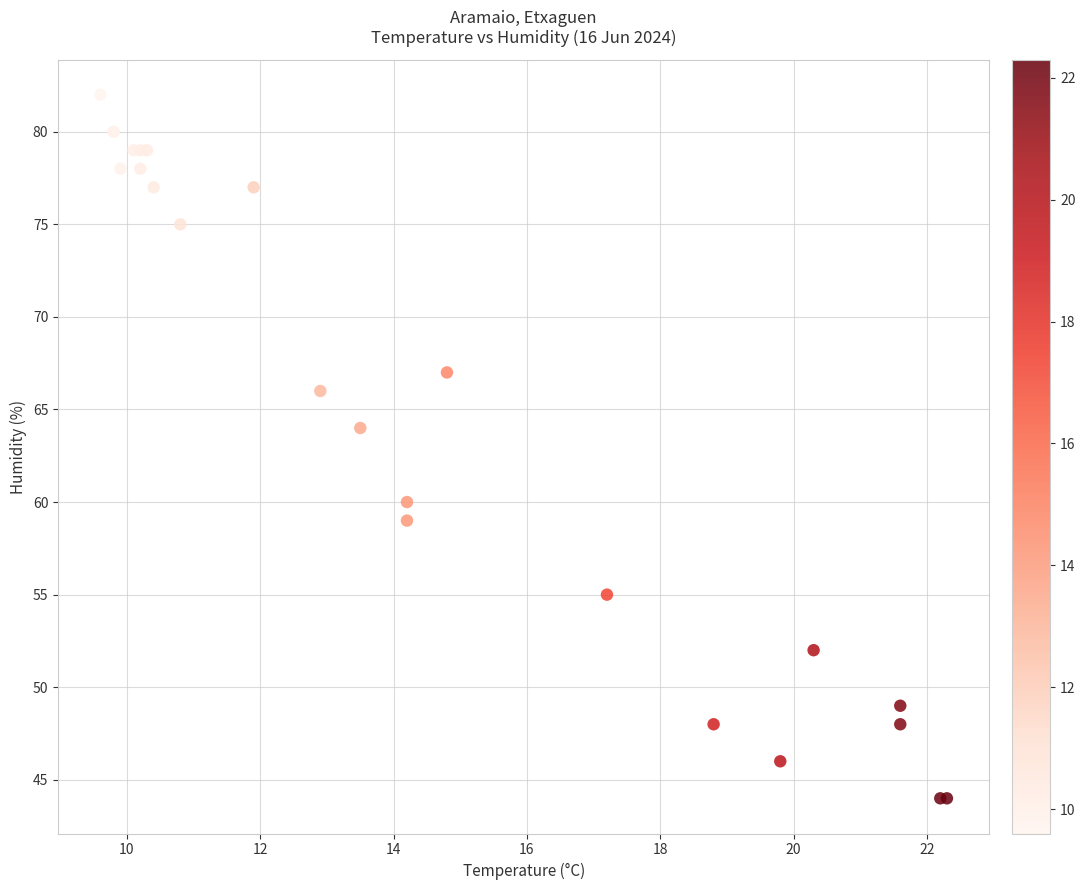

What Y value in the scatter plot is closest to 63?

64